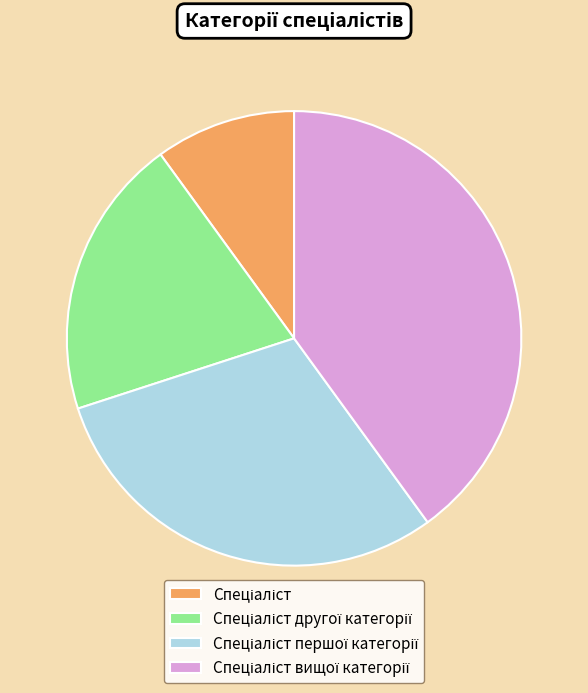

Is there any slice that represents more than half of the pie?

No